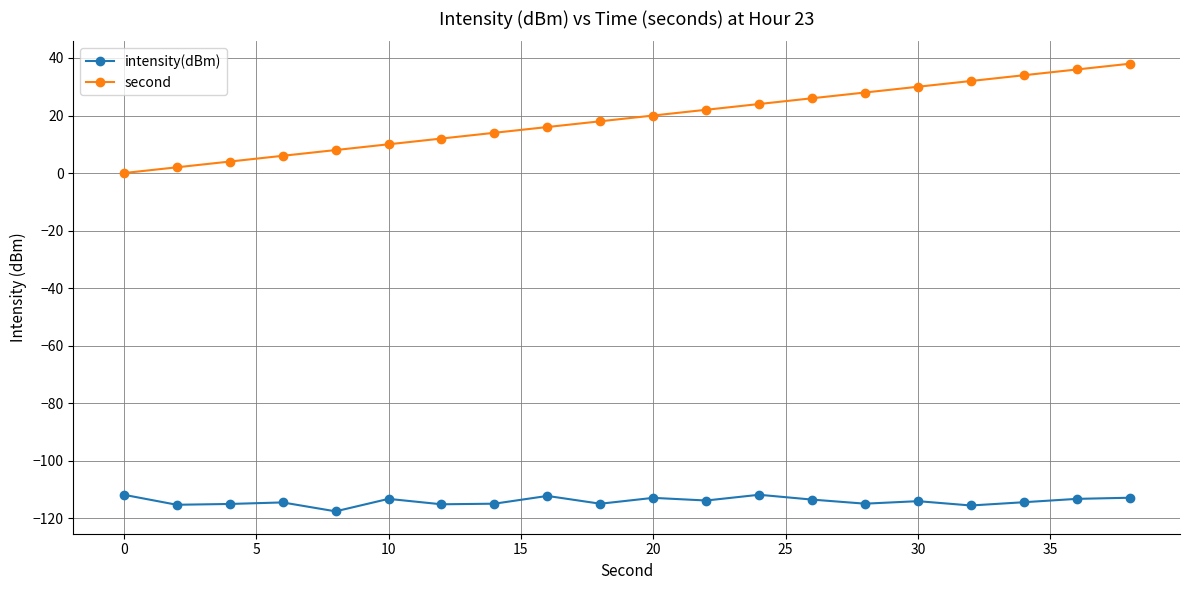

True or false: intensity(dBm) has more than 0 interior local peaks.

True